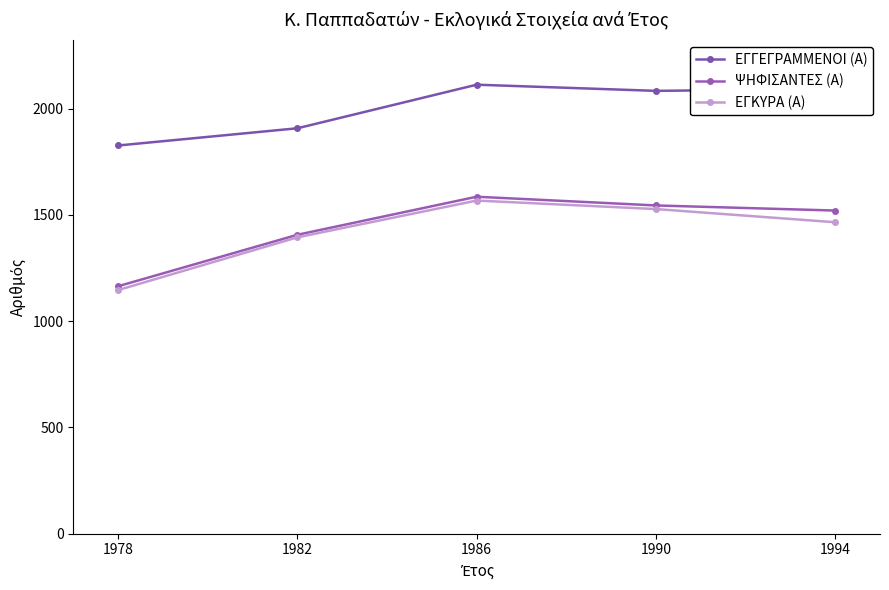

Is the value of ΕΓΚΥΡΑ (Α) at 1978 greater than the value of ΕΓΓΕΓΡΑΜΜΕΝΟΙ (Α) at 1986?

No